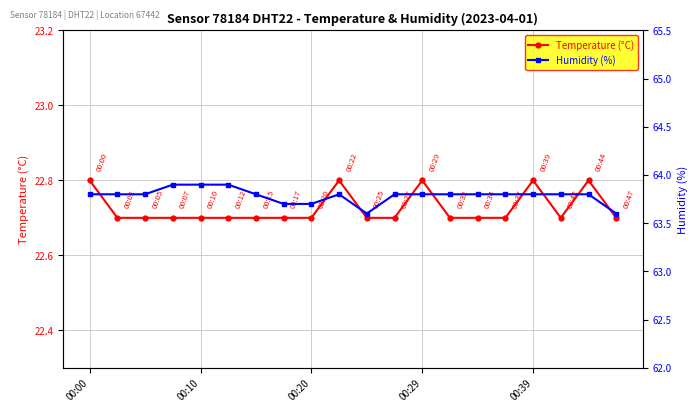

The Temperature (°C) series shows 7.4 at 00:10. True or false?

False